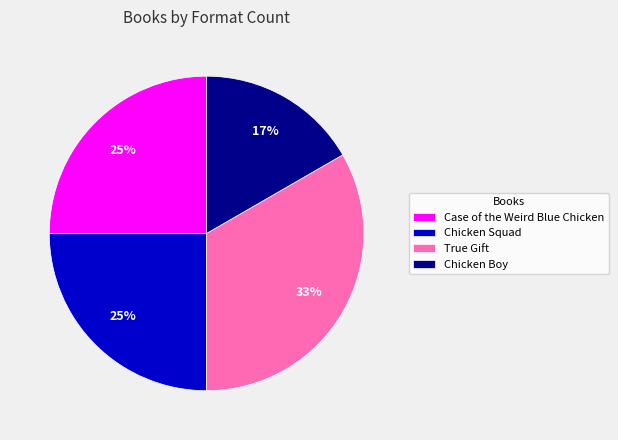

Is there any slice that represents more than half of the pie?

No